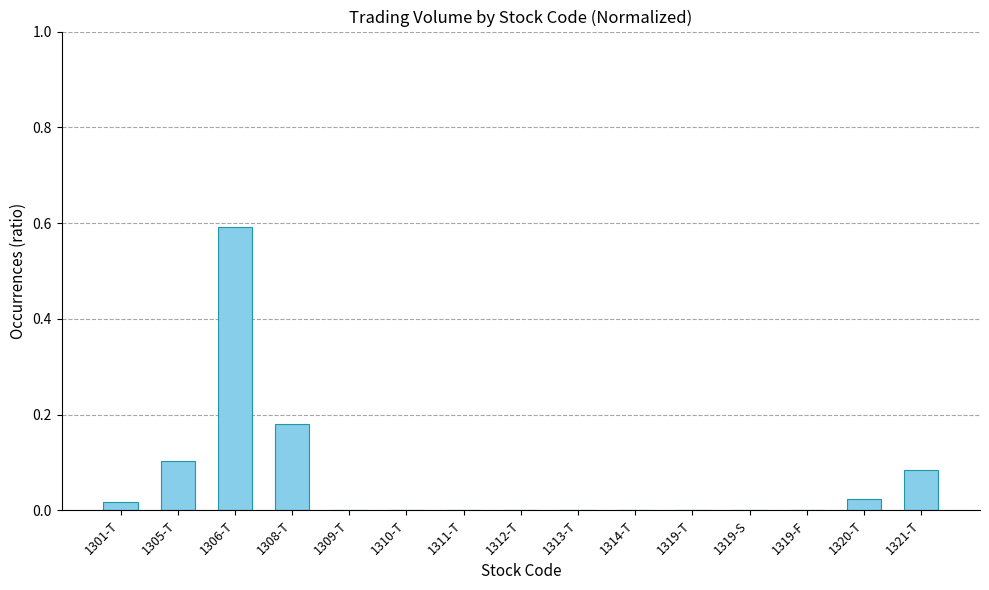

The chart shows a value of 0.0 at 1320-T. True or false?

True